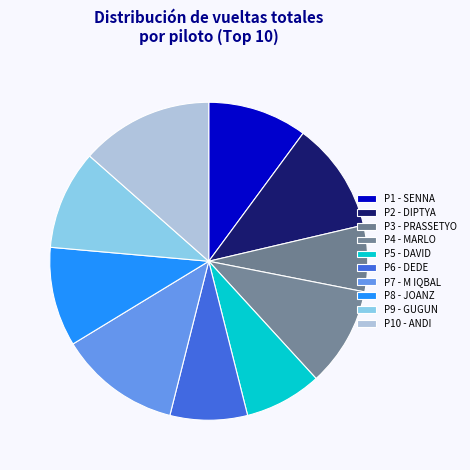

Count the number of slices in the pie.

10